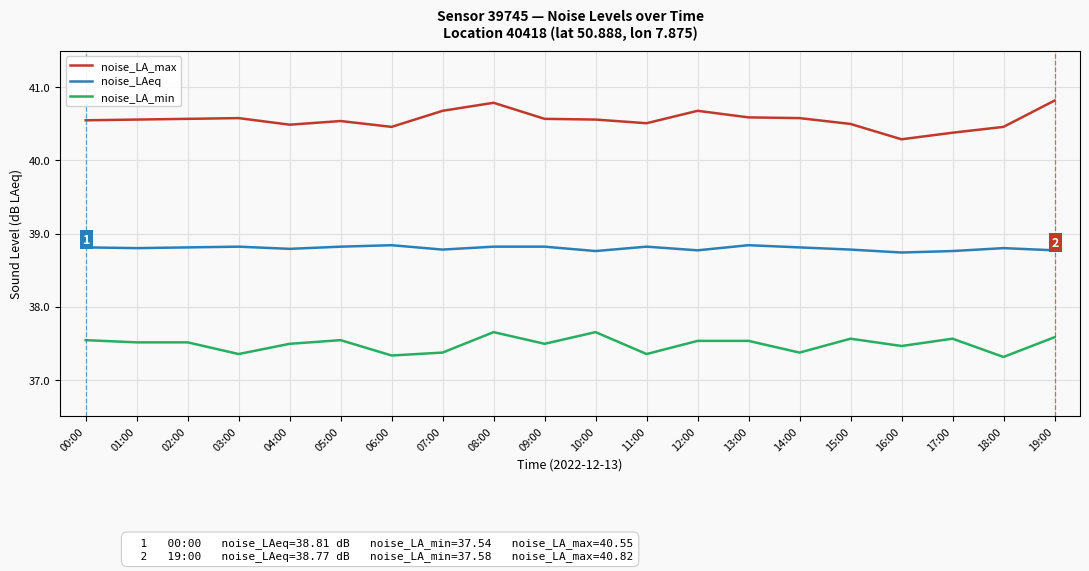

What is the minimum value for noise_LA_min?

37.3